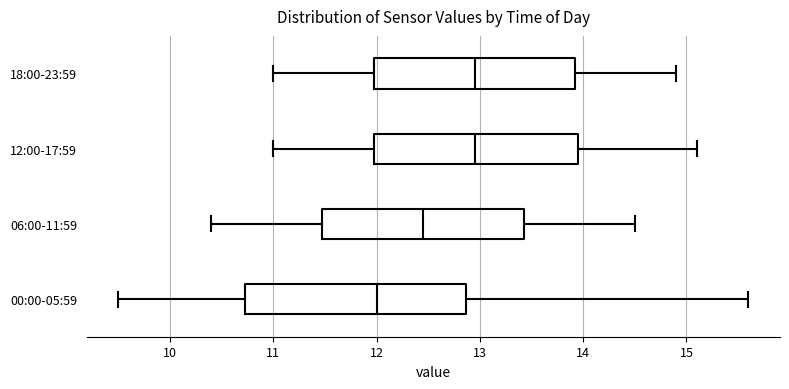

Reading bottom to top, read every box against the x-axis: the position of its median line, the range the box covers, and the ends of its whiskers. The values are not printed on the chart, so give them approximately, as read against the axis.

00:00-05:59: median 12.0, box 10.7 to 12.9, whiskers 9.5 to 15.6
06:00-11:59: median 12.5, box 11.5 to 13.4, whiskers 10.4 to 14.5
12:00-17:59: median 13.0, box 12.0 to 14.0, whiskers 11.0 to 15.1
18:00-23:59: median 13.0, box 12.0 to 13.9, whiskers 11.0 to 14.9